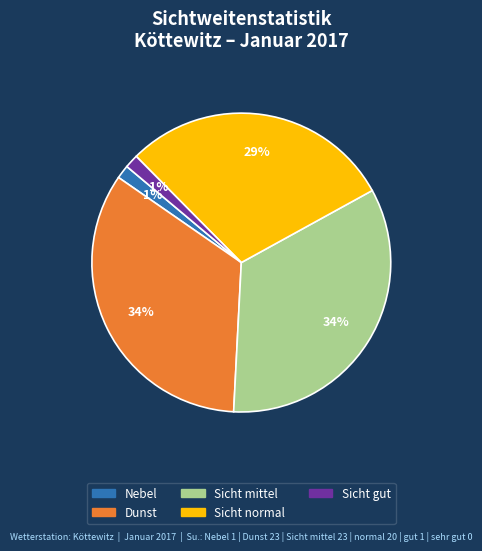

To the nearest percent, what is the average slice percentage?

20%